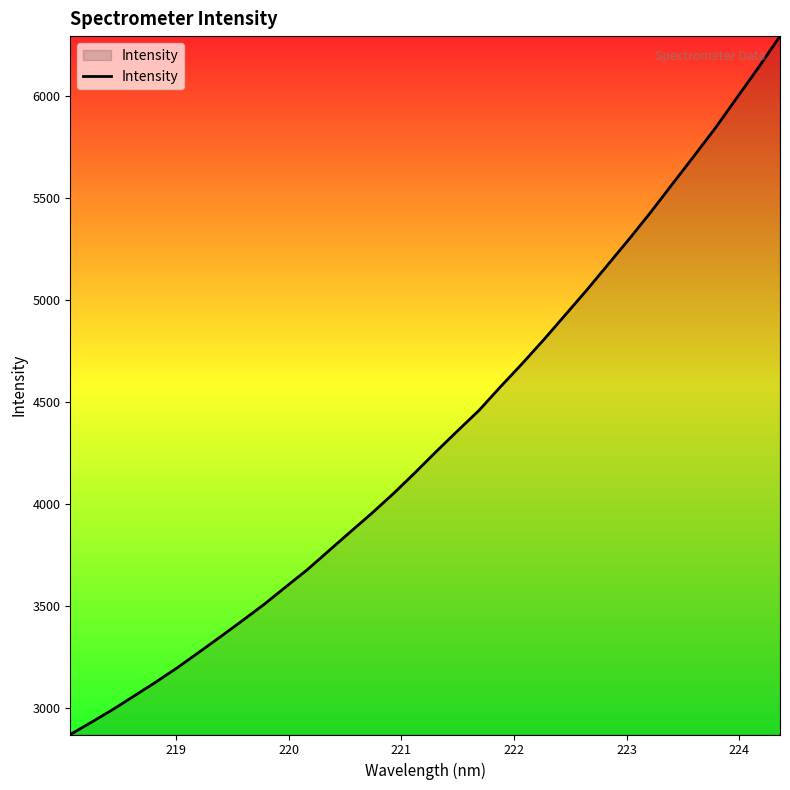

What is the average value?

4335.5